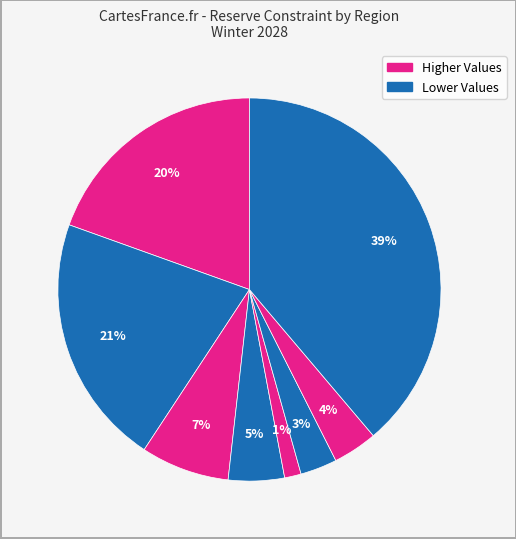

Count the number of slices in the pie.

8